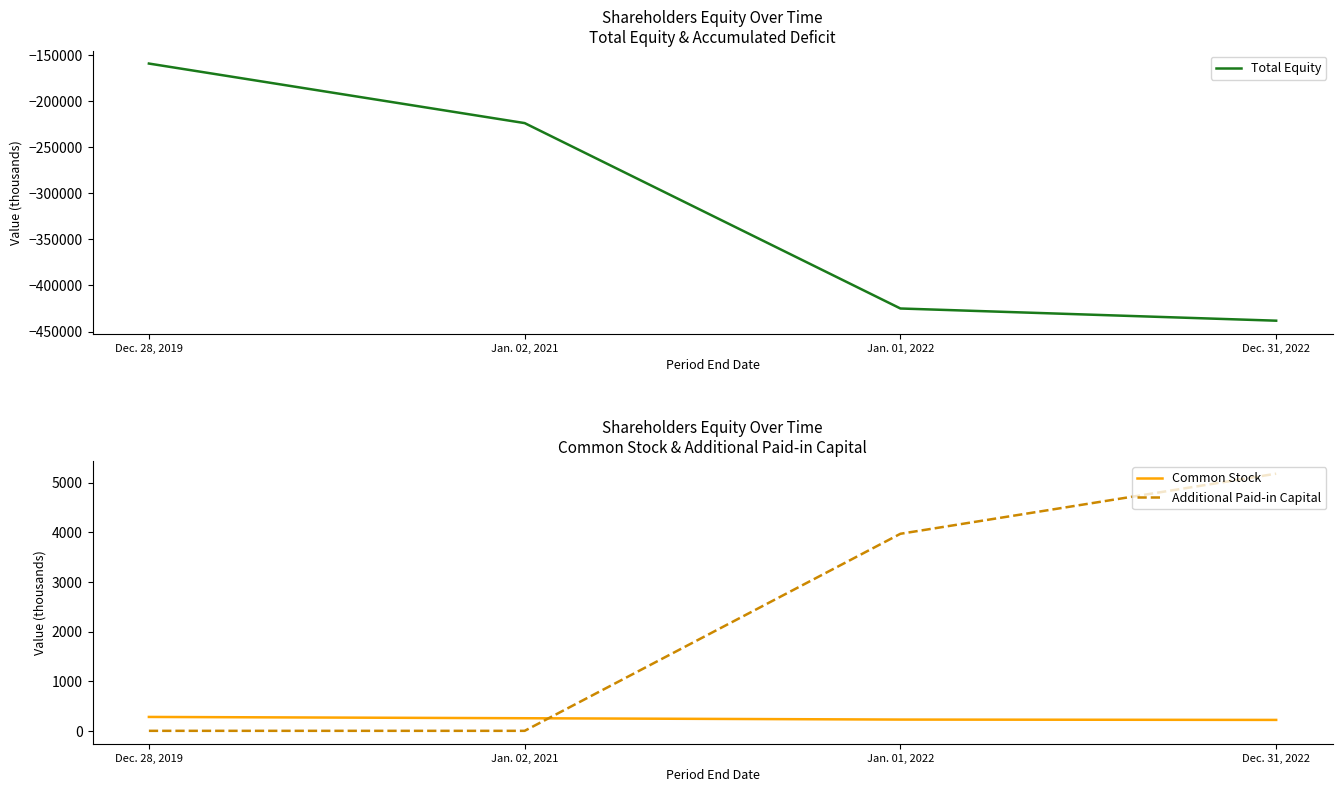

What is the maximum value for Common Stock?

280